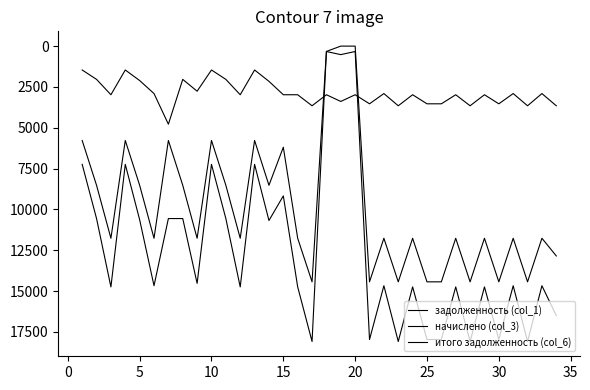

What is the average value of the итого задолженность (col_6) series?

12511.6